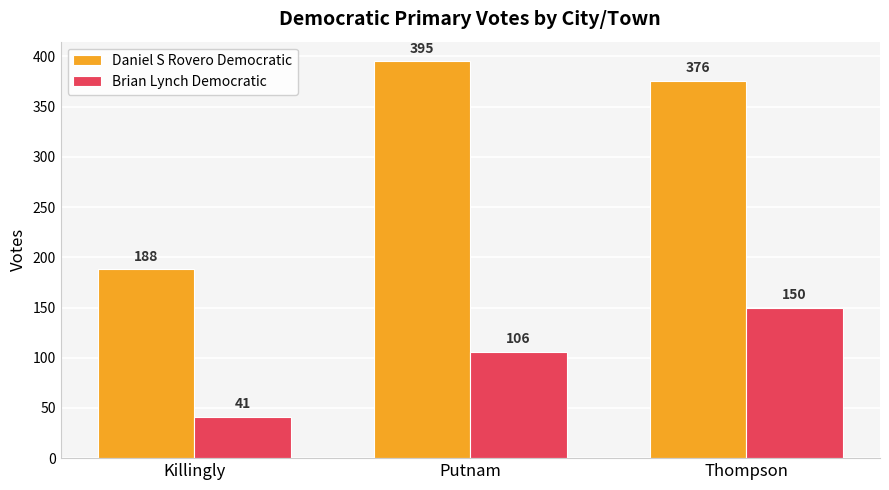

Which category has the lowest value in the Daniel S Rovero Democratic series?

Killingly